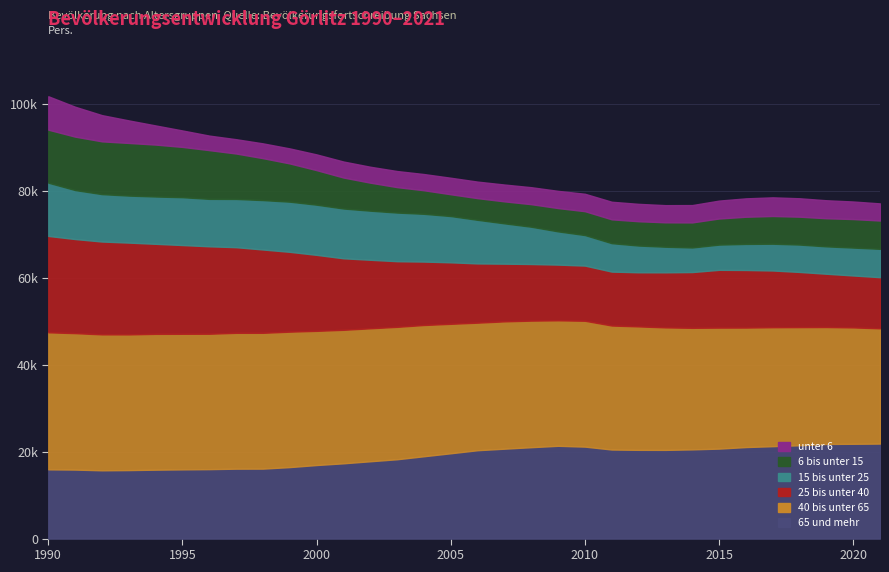

How many data points does each series have?

32